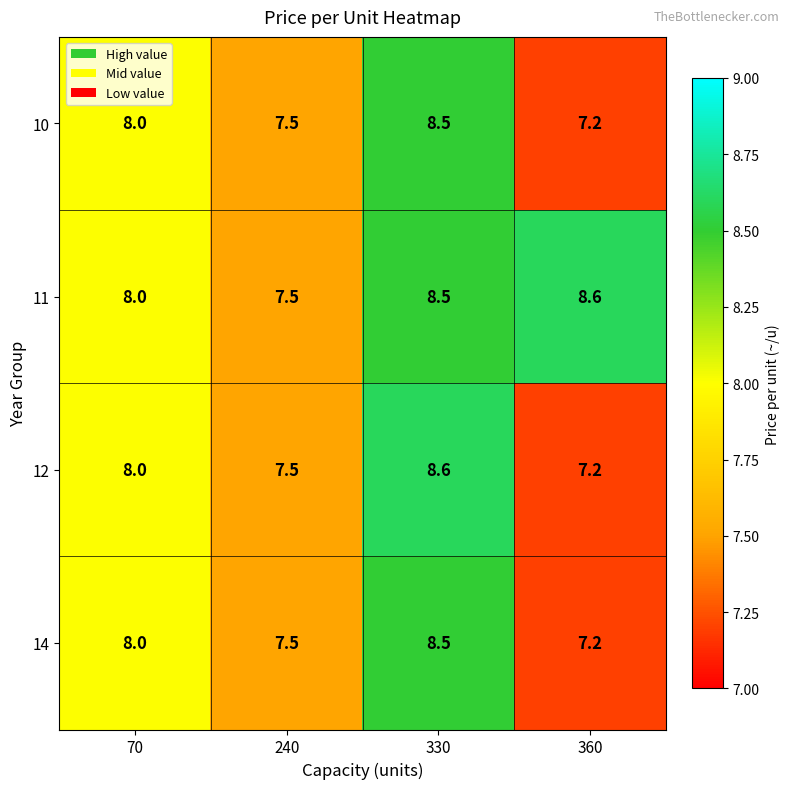

List the labels in order of 10 value, largest first.

330, 70, 240, 360